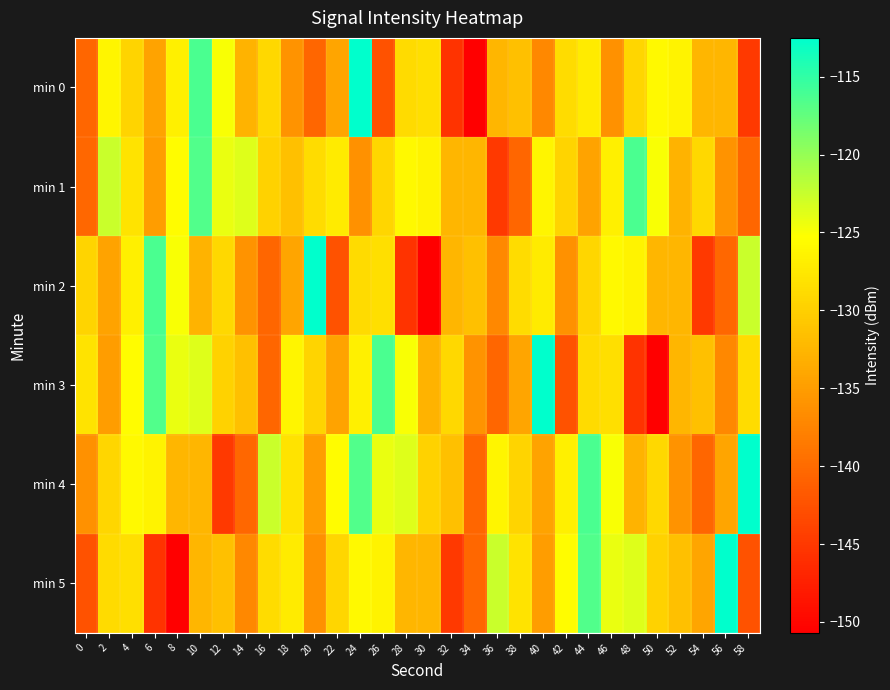

Reading left to right, transcribe all the data shown in this chart.

min 0: 0=-140.4	2=-126.1	4=-129.4	6=-134.3	8=-126.7	10=-116.3	12=-124.9	14=-132.7	16=-129.2	18=-136.0	20=-140.5	22=-134.2	24=-112.5	26=-142.4	28=-128.9	30=-128.3	32=-145.5	34=-150.7	36=-132.4	38=-131.6	40=-137.0	42=-128.7	44=-127.3	46=-136.1	48=-129.3	50=-125.8	52=-126.5	54=-132.5	56=-132.5	58=-144.9
min 1: 0=-140.3	2=-122.6	4=-127.9	6=-134.9	8=-125.6	10=-116.6	12=-124.2	14=-123.7	16=-129.8	18=-131.6	20=-128.7	22=-127.3	24=-136.1	26=-129.3	28=-125.8	30=-126.5	32=-132.5	34=-132.5	36=-144.9	38=-140.4	40=-126.1	42=-129.4	44=-134.3	46=-126.7	48=-116.3	50=-124.9	52=-132.7	54=-129.2	56=-136.0	58=-140.5
min 2: 0=-129.4	2=-134.3	4=-126.7	6=-116.3	8=-124.9	10=-132.7	12=-129.2	14=-136.0	16=-140.5	18=-134.2	20=-112.5	22=-142.4	24=-128.9	26=-128.3	28=-145.5	30=-150.7	32=-132.4	34=-131.6	36=-137.0	38=-128.7	40=-127.3	42=-136.1	44=-129.3	46=-125.8	48=-126.5	50=-132.5	52=-132.5	54=-144.9	56=-140.3	58=-122.6
min 3: 0=-127.9	2=-134.9	4=-125.6	6=-116.6	8=-124.2	10=-123.7	12=-129.8	14=-131.6	16=-140.4	18=-126.1	20=-129.4	22=-134.3	24=-126.7	26=-116.3	28=-124.9	30=-132.7	32=-129.2	34=-136.0	36=-140.5	38=-134.2	40=-112.5	42=-142.4	44=-128.9	46=-128.3	48=-145.5	50=-150.7	52=-132.4	54=-131.6	56=-137.0	58=-128.7
min 4: 0=-136.1	2=-129.3	4=-125.8	6=-126.5	8=-132.5	10=-132.5	12=-144.9	14=-140.3	16=-122.6	18=-127.9	20=-134.9	22=-125.6	24=-116.6	26=-124.2	28=-123.7	30=-129.8	32=-131.6	34=-140.4	36=-126.1	38=-129.4	40=-134.3	42=-126.7	44=-116.3	46=-124.9	48=-132.7	50=-129.2	52=-136.0	54=-140.5	56=-134.2	58=-112.5
min 5: 0=-142.4	2=-128.9	4=-128.3	6=-145.5	8=-150.7	10=-132.4	12=-131.6	14=-137.0	16=-128.7	18=-127.3	20=-136.1	22=-129.3	24=-125.8	26=-126.5	28=-132.5	30=-132.5	32=-144.9	34=-140.3	36=-122.6	38=-127.9	40=-134.9	42=-125.6	44=-116.6	46=-124.2	48=-123.7	50=-129.8	52=-131.6	54=-134.2	56=-112.5	58=-142.4